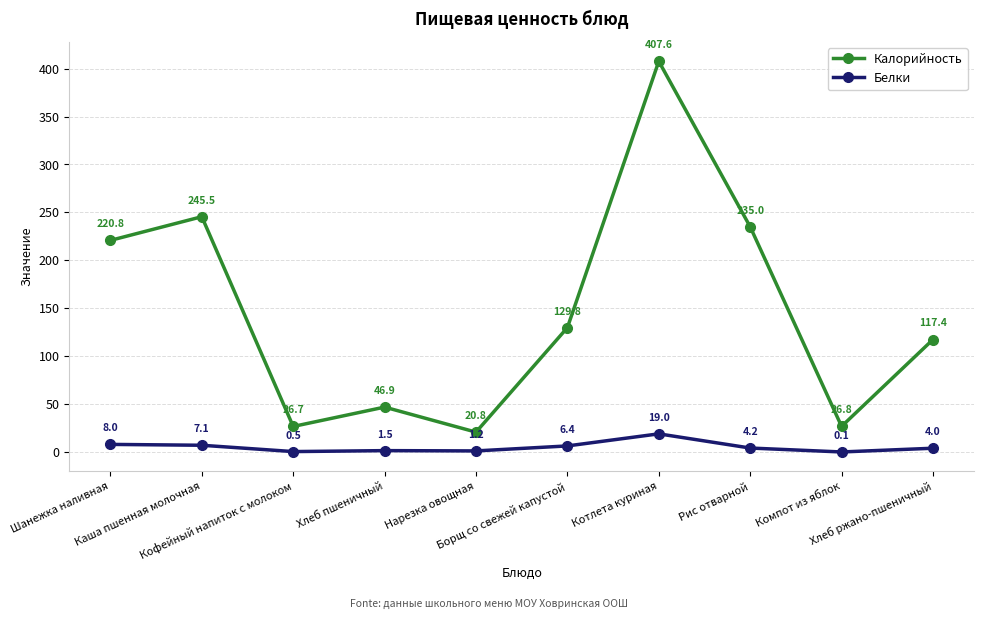

True or false: Калорийность and Белки intersect in this chart.

False